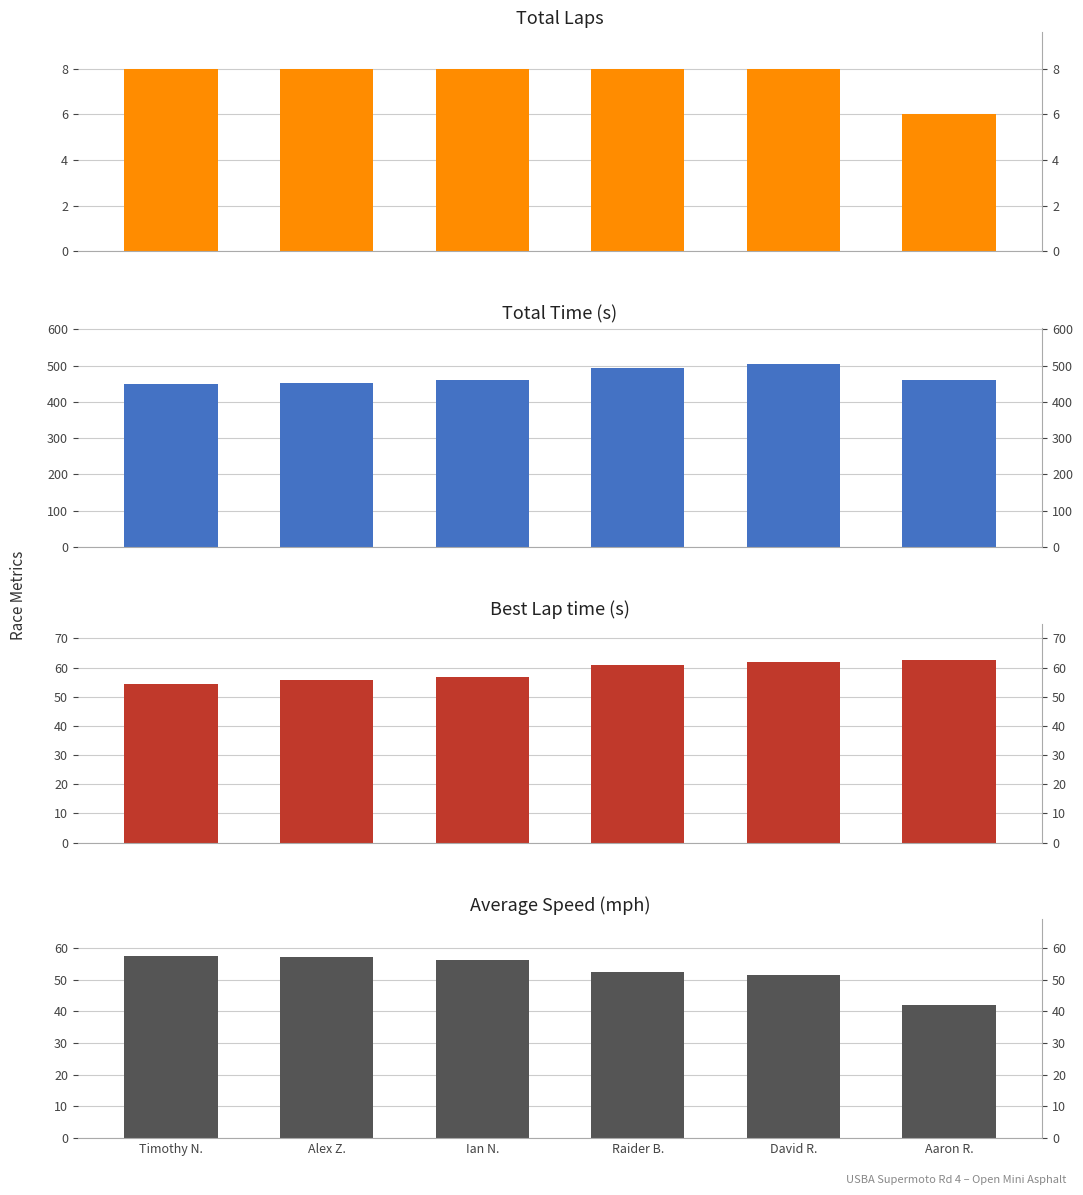

How many values in the Total Laps series are below 8?

1